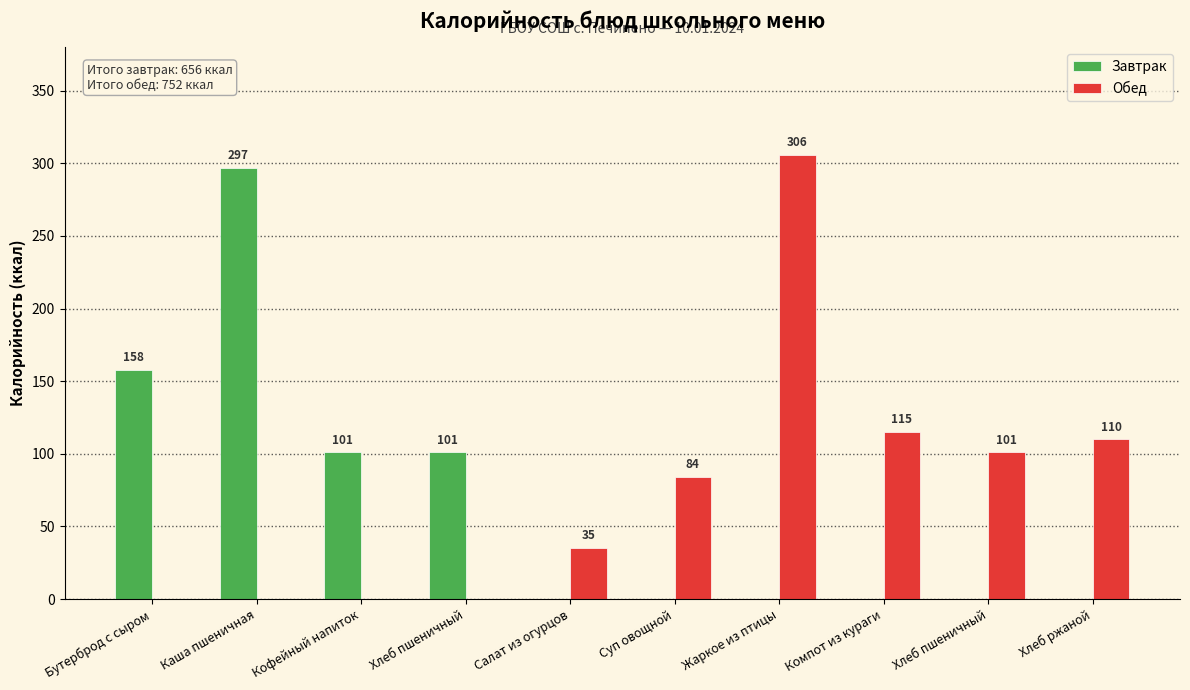

Are the bars horizontal?

No